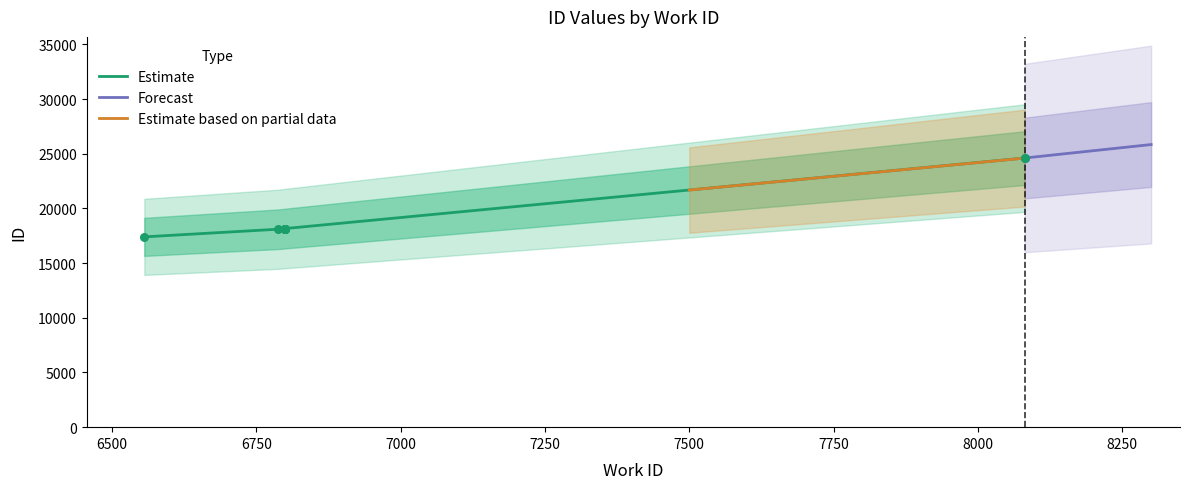

What is the lowest value of the Estimate series?

17404.0